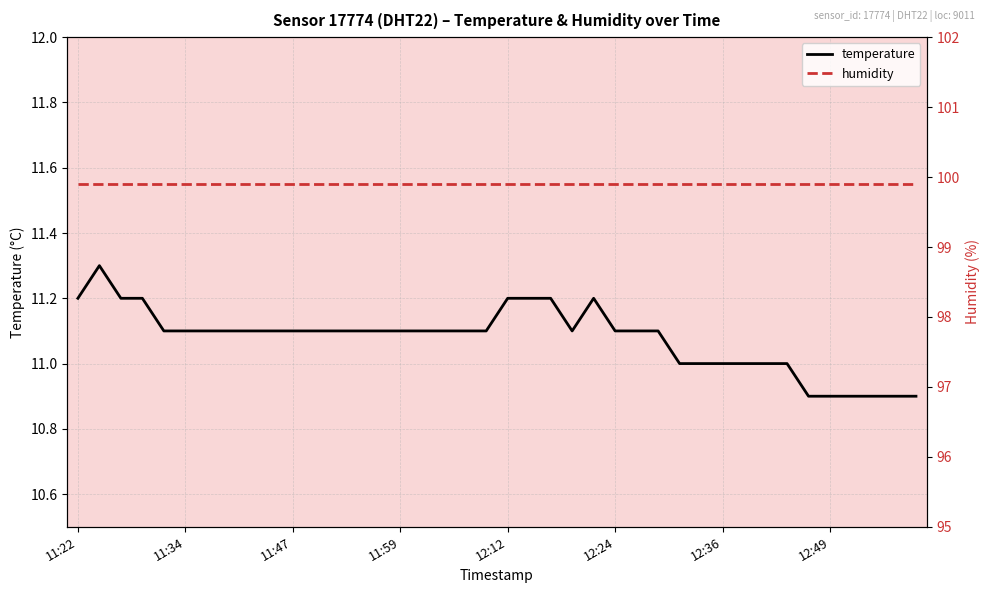

True or false: temperature has a value of 17.6 at 34.

False